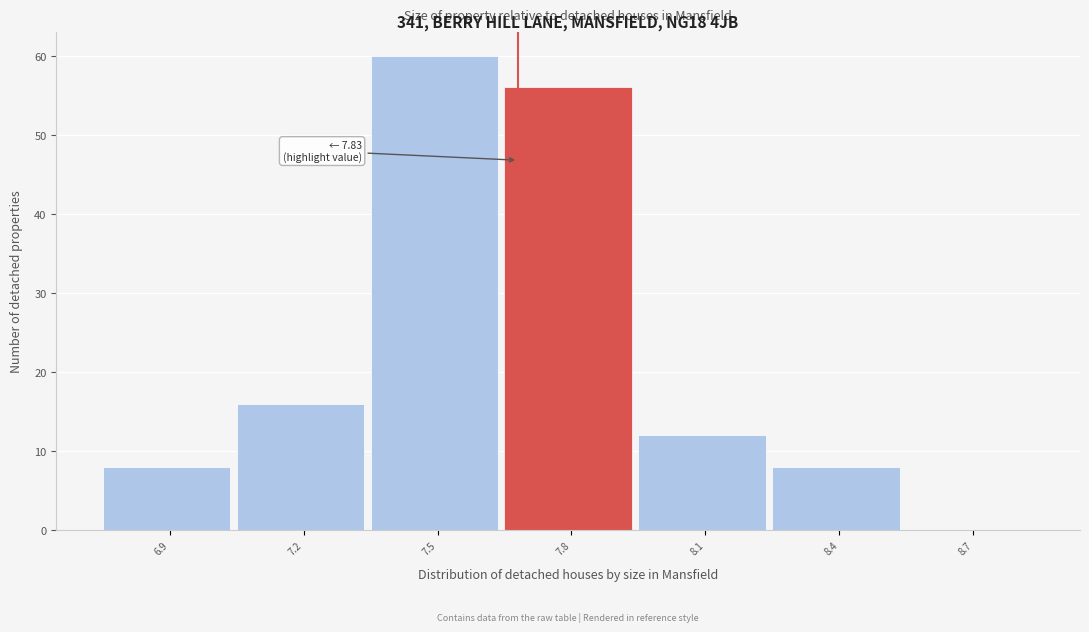

Reading left to right, what are all the values shown in this chart?

6.9=8	7.2=16	7.5=60	7.8=56	8.1=12	8.4=8	8.7=0